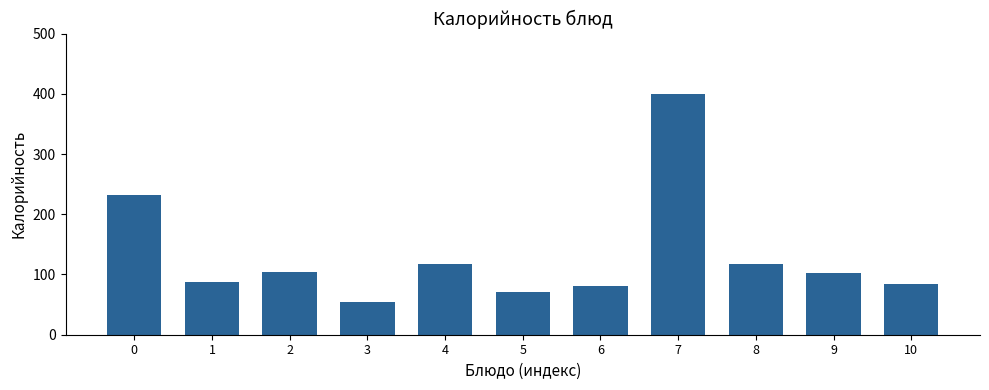

Does the chart contain any negative values?

No